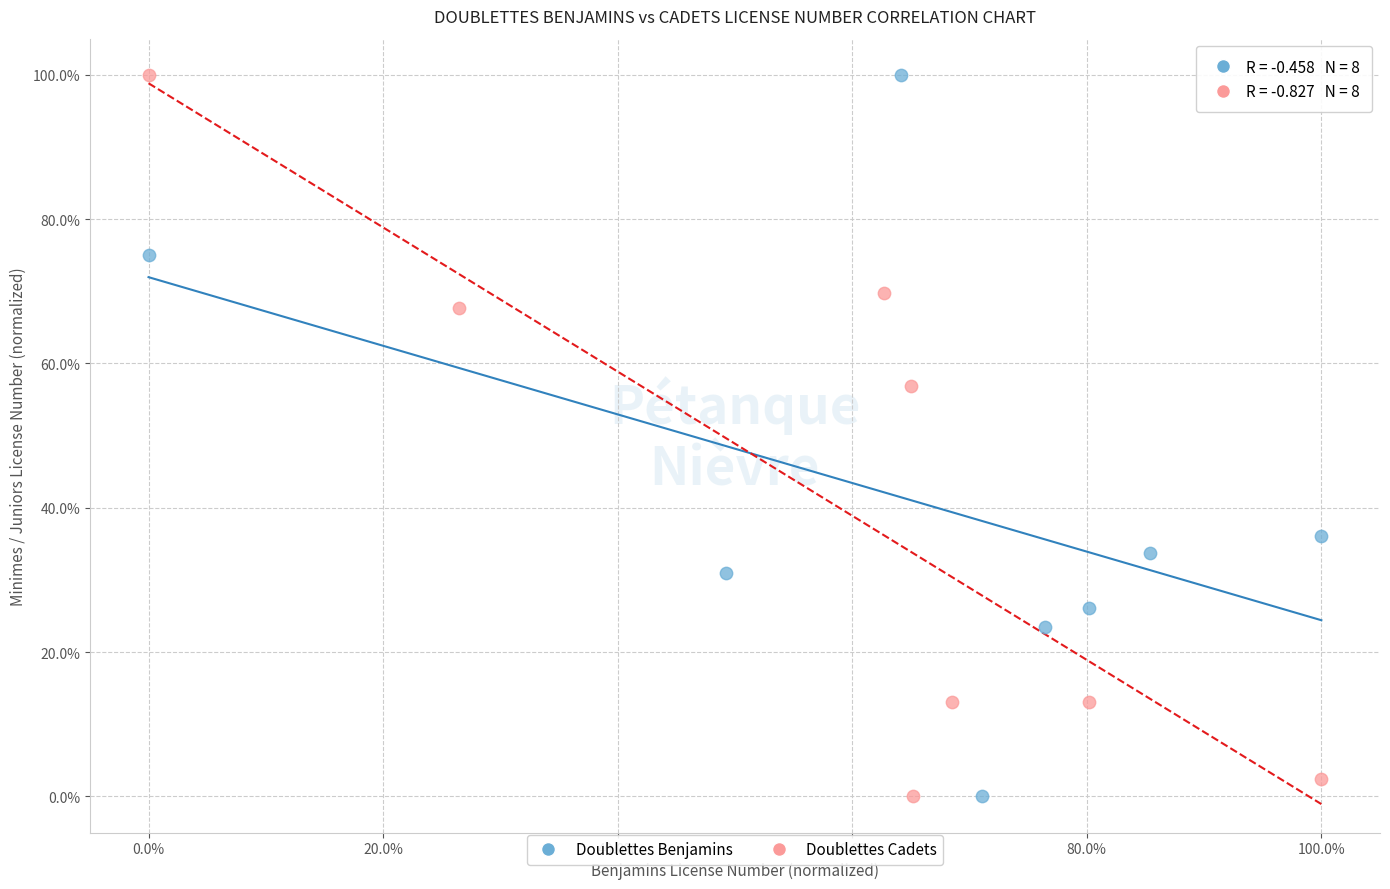

What are all the series names shown in the legend?

Doublettes Benjamins, Doublettes Cadets